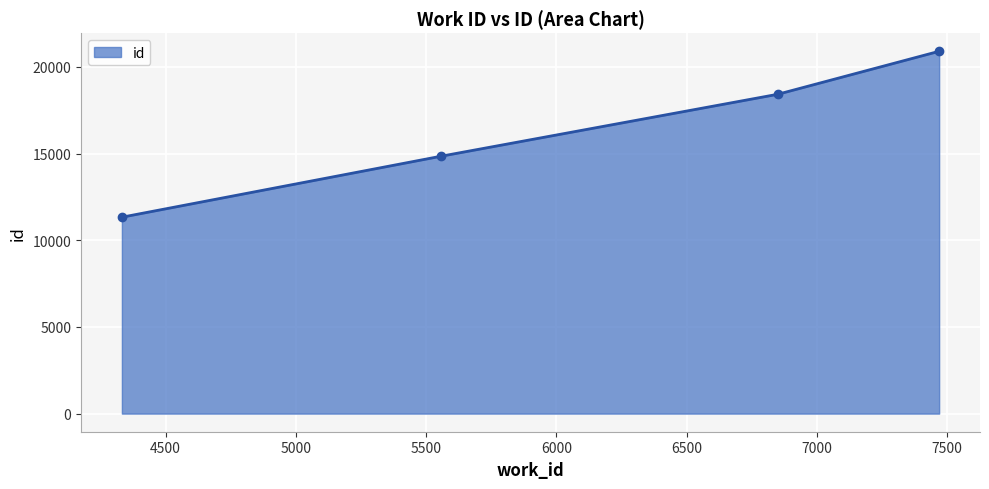

How many values are between 14842 and 20899?

3